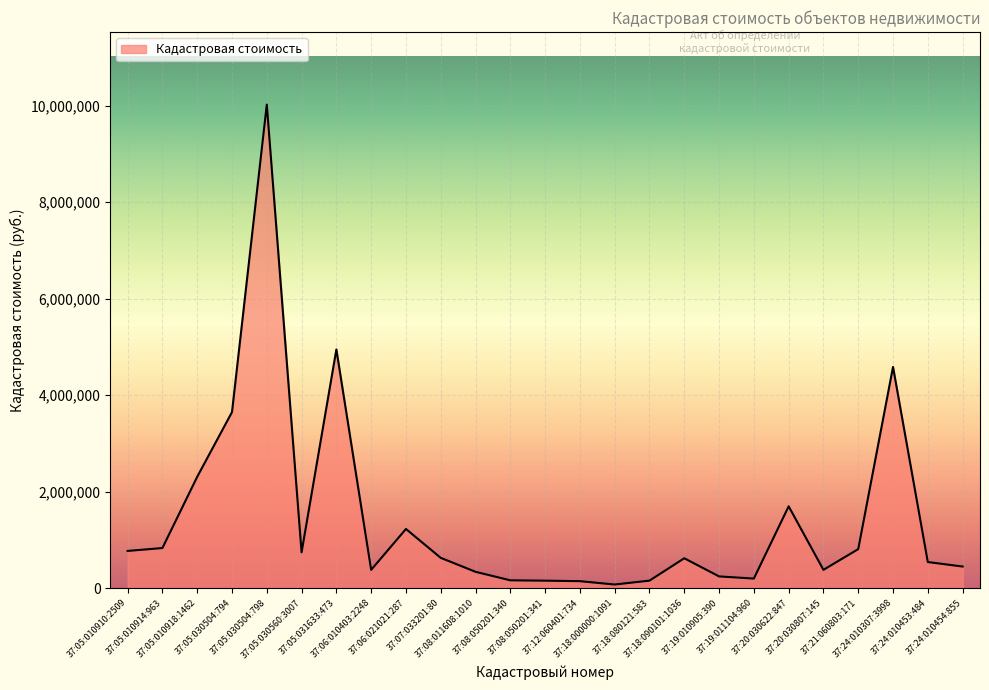

Is it true that the value at 37:05:010910:2509 is 770064.9?

True